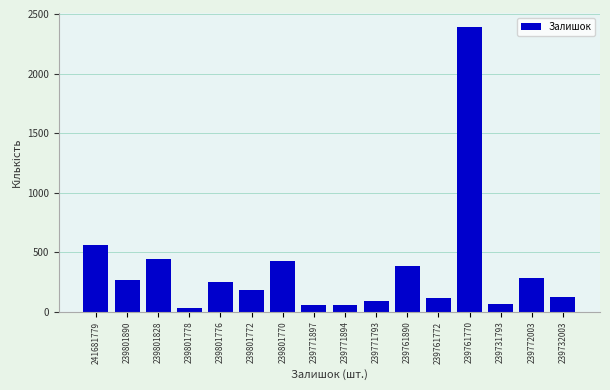

What is the maximum value shown in the chart?

2387